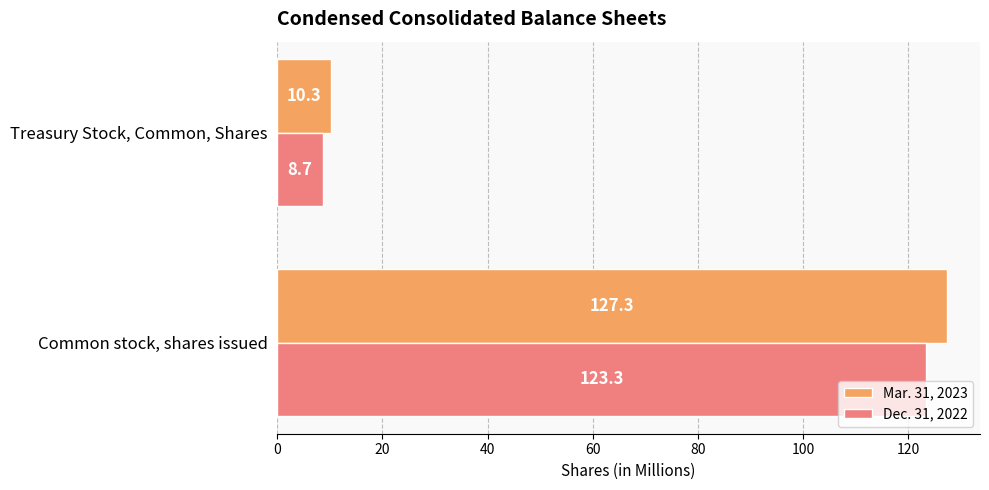

Rank the categories by Mar. 31, 2023 value from lowest to highest.

Treasury Stock, Common, Shares, Common stock, shares issued